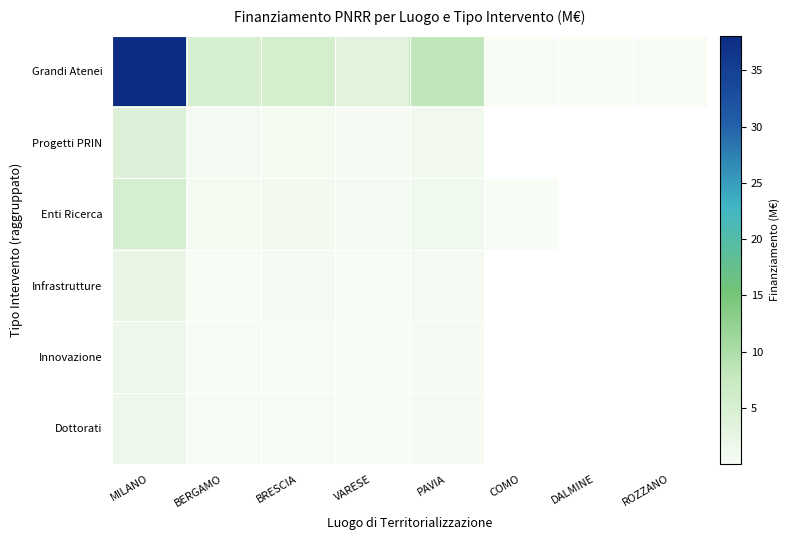

What is the difference between the highest and lowest values at COMO?

0.1